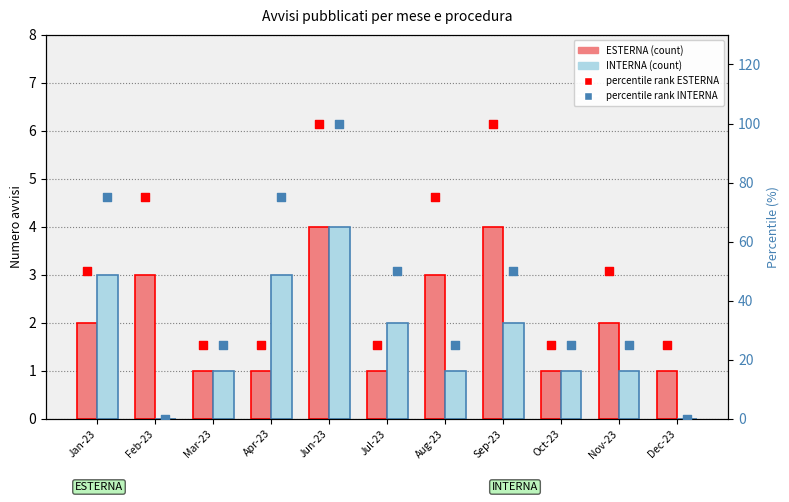

What is the total value across all series at Jan-23?

130